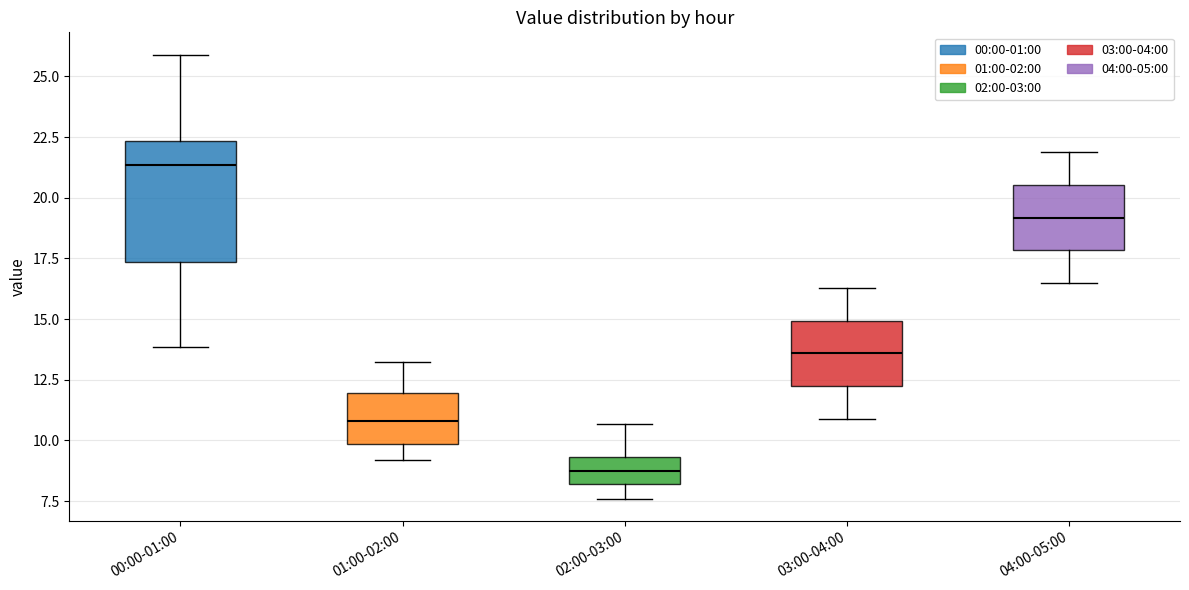

Reading left to right, read every box against the y-axis: the position of its median line, the range the box covers, and the ends of its whiskers. The values are not printed on the chart, so give them approximately, as read against the axis.

00:00-01:00: median 21.5, box 17.5 to 22.5, whiskers 14.0 to 26.0
01:00-02:00: median 11.0, box 10.0 to 12.0, whiskers 9.0 to 13.0
02:00-03:00: median 9.0, box 8.0 to 9.5, whiskers 7.5 to 10.5
03:00-04:00: median 13.5, box 12.0 to 15.0, whiskers 11.0 to 16.5
04:00-05:00: median 19.0, box 18.0 to 20.5, whiskers 16.5 to 22.0